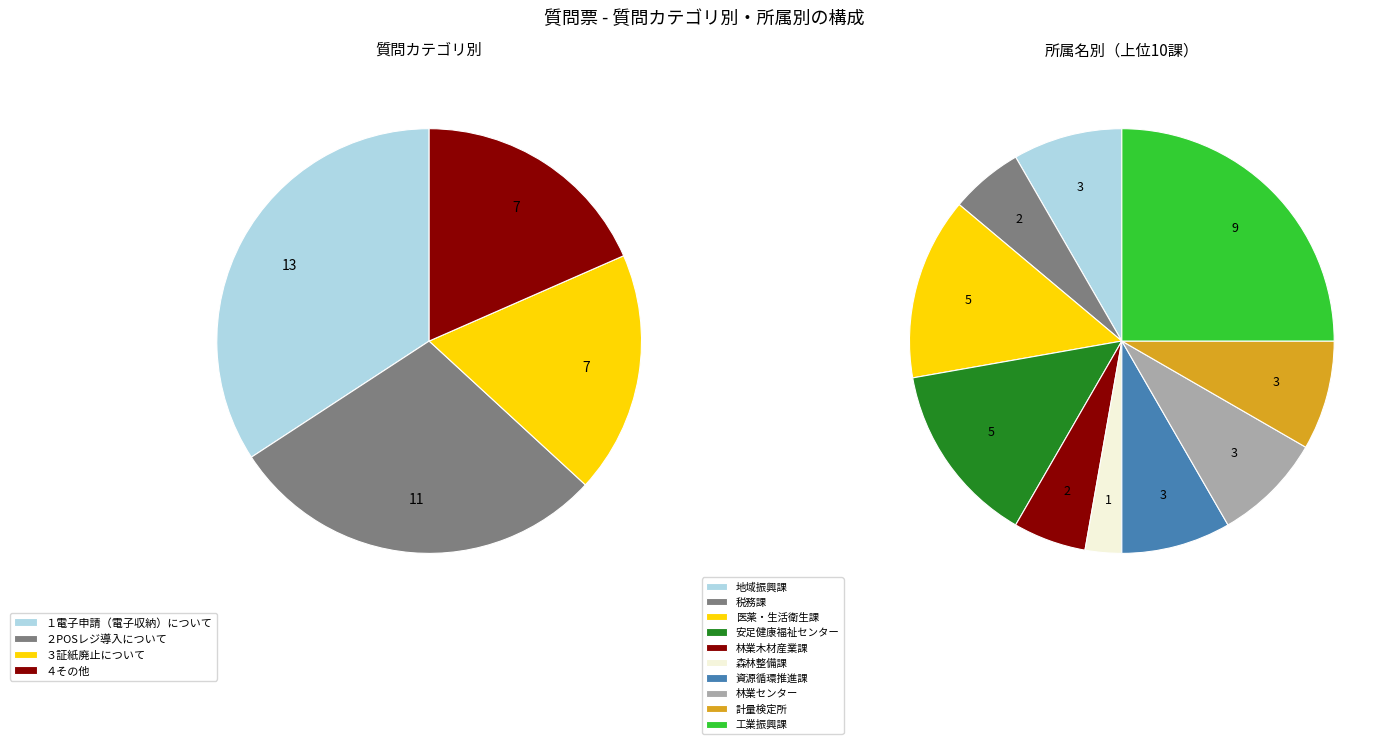

Approximately how many times larger is the value at １電子申請（電子収納）について compared to ４その他?

1.9